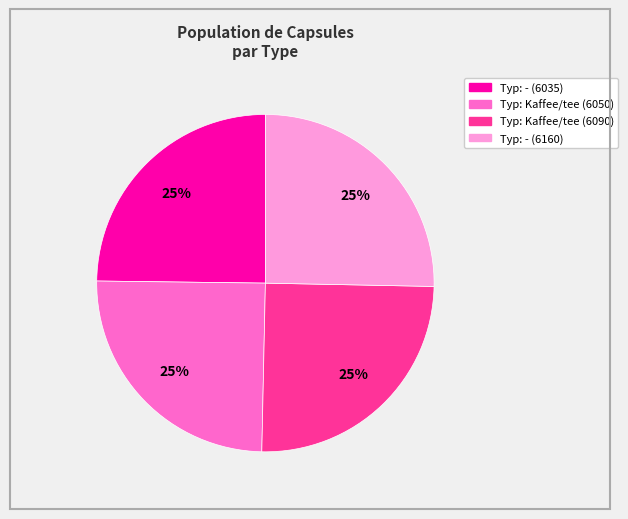

Approximately how many times larger is the value at Typ: Kaffee/tee (6050) compared to Typ: Kaffee/tee (6090)?

1.0